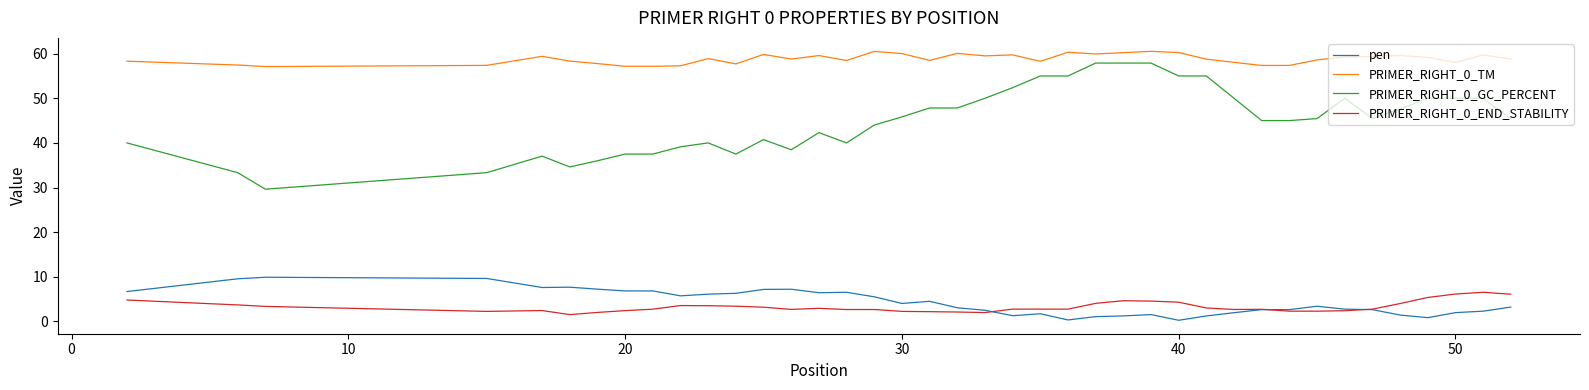

Which series has the largest total across all categories?

PRIMER_RIGHT_0_TM